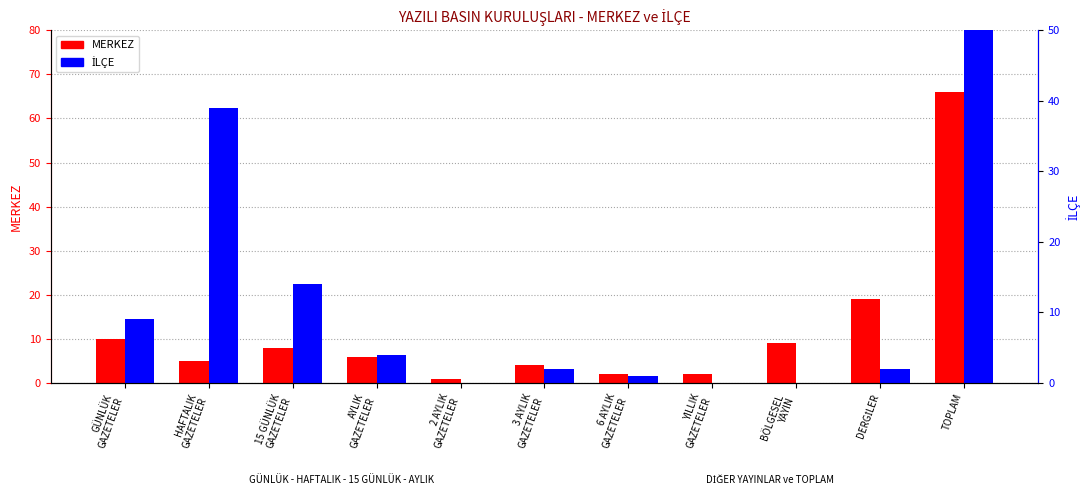

Which series changed the most between 15 GÜNLÜK
GAZETELER and BÖLGESEL
YAYIN?

İLÇE